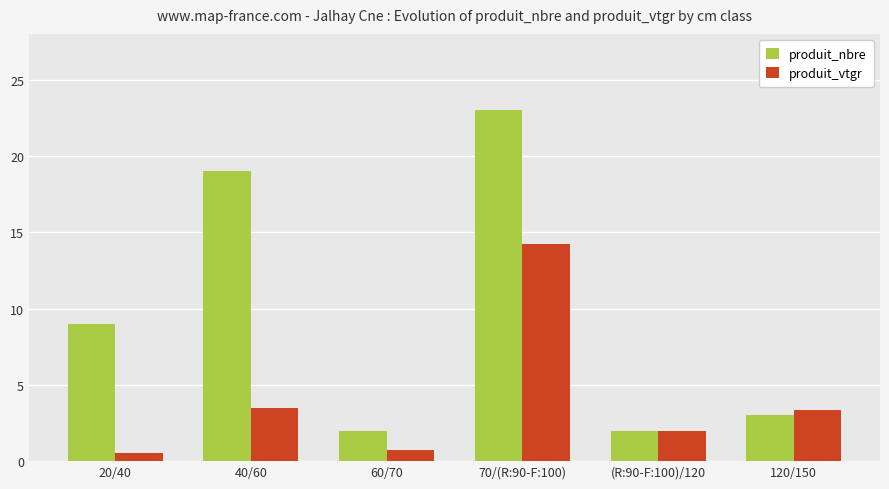

Reading left to right, transcribe all the data shown in this chart.

produit_nbre: 9.0	19.0	2.0	23.0	2.0	3.0
produit_vtgr: 0.6	3.5	0.7	14.2	2.0	3.4